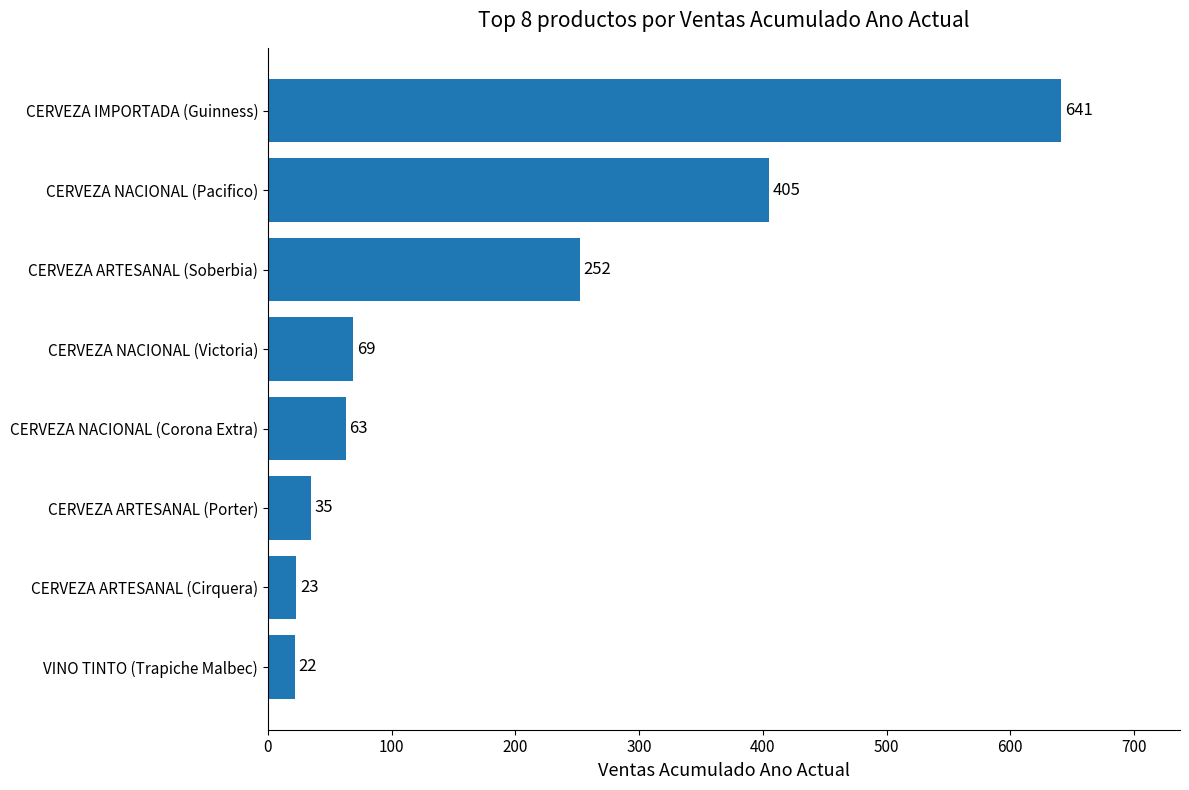

Reading top to bottom, extract all data points from this chart.

641	405	252	69	63	35	23	22